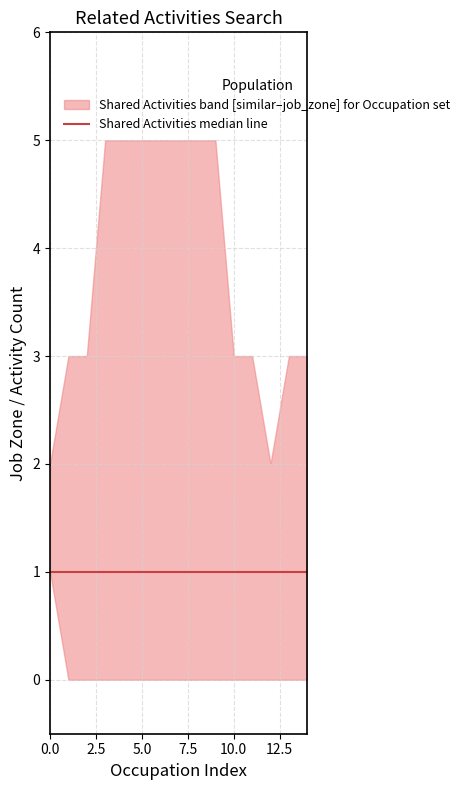

What is the maximum value shown in the chart?

5